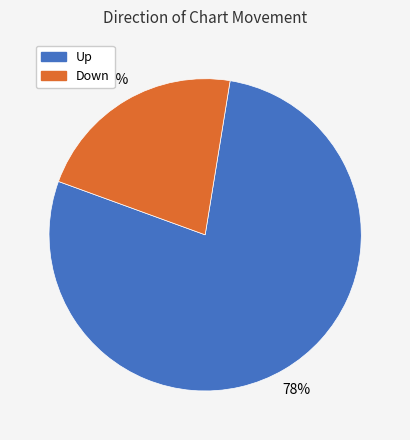

To the nearest percent, what is the average slice percentage?

50%